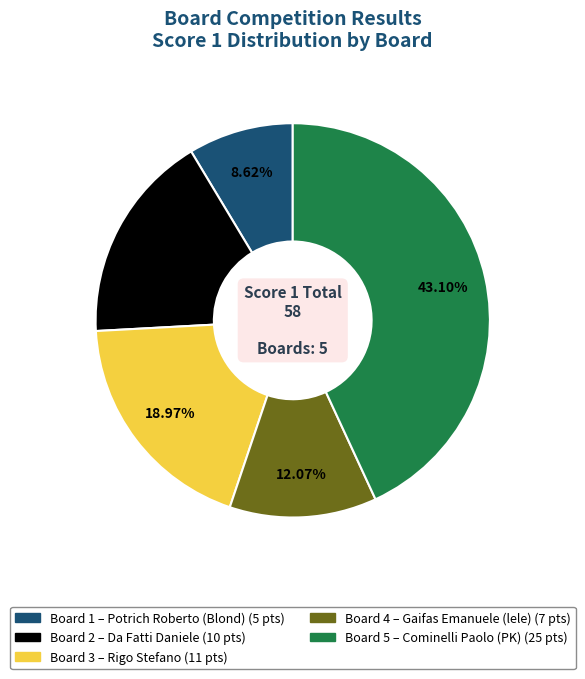

The Board 1 slice represents 9% of the pie. True or false?

True